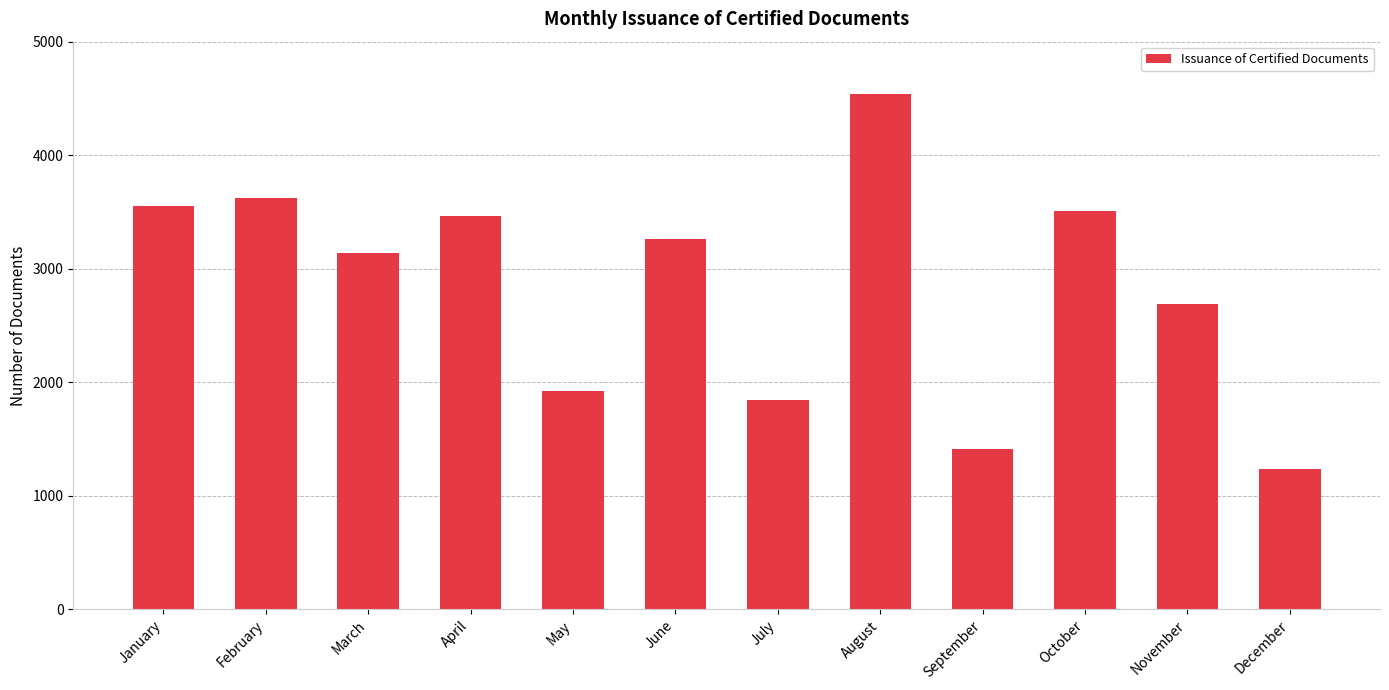

Reading left to right, what are all the values shown in this chart?

January=3554	February=3623	March=3137	April=3465	May=1921	June=3265	July=1845	August=4535	September=1414	October=3508	November=2688	December=1233